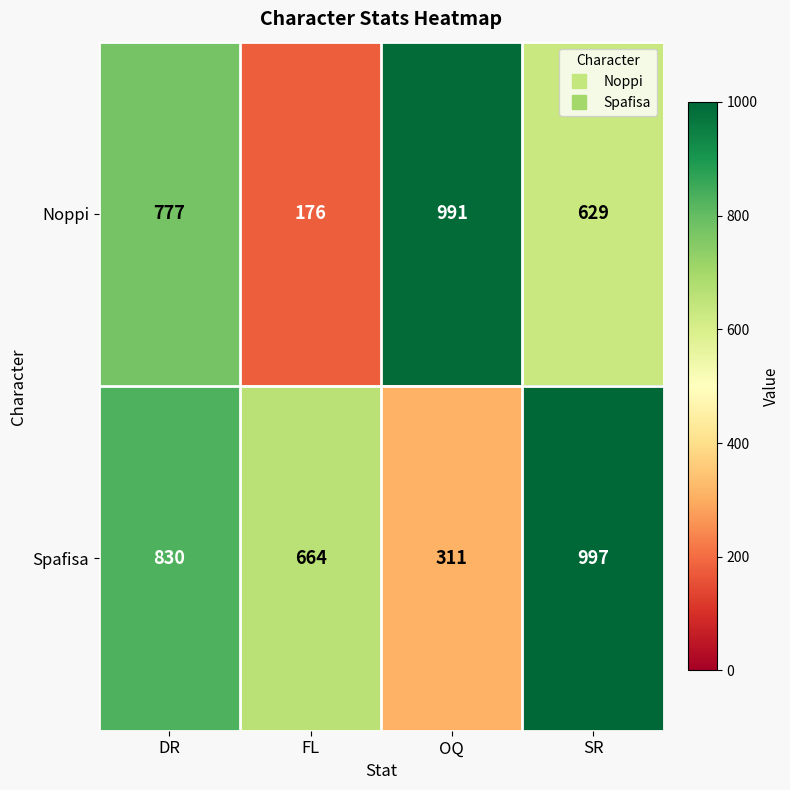

List the series in order of their overall mean, highest first.

Spafisa, Noppi